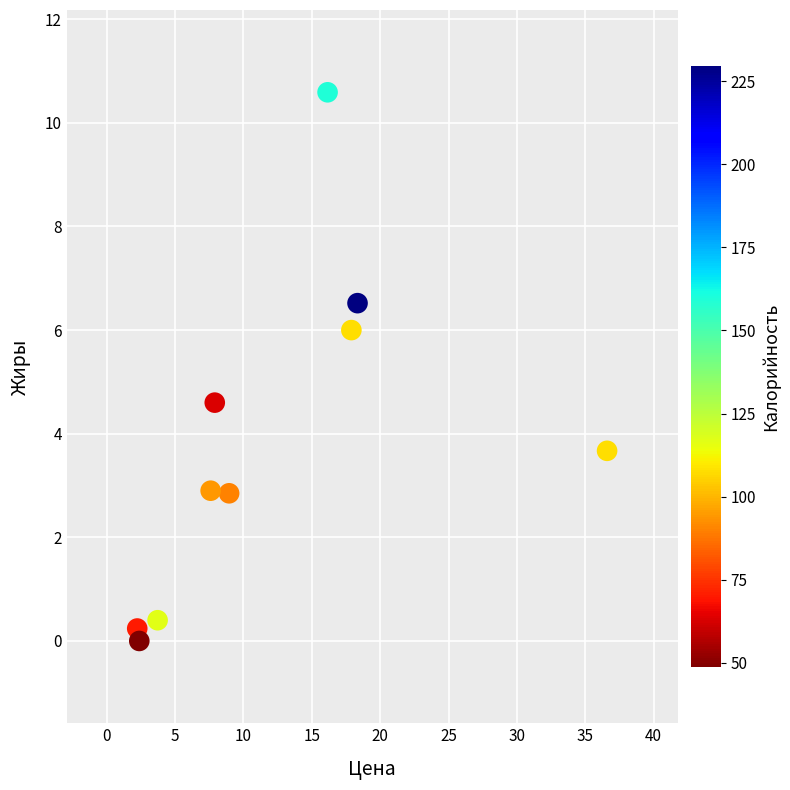

What is the range of X values (max minus min)?

34.4